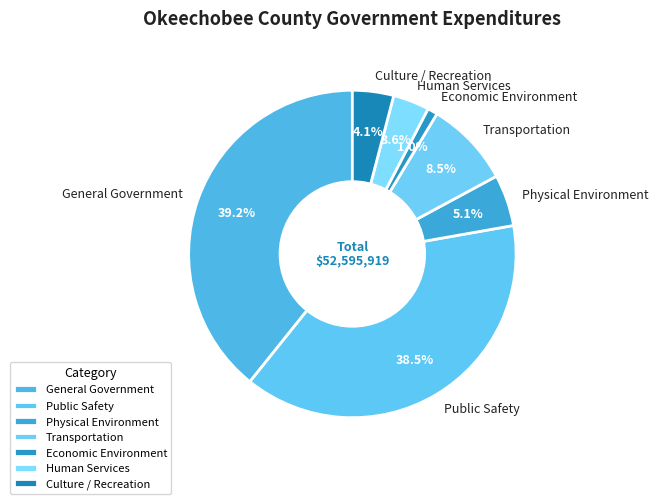

How many segments does this pie chart have?

7